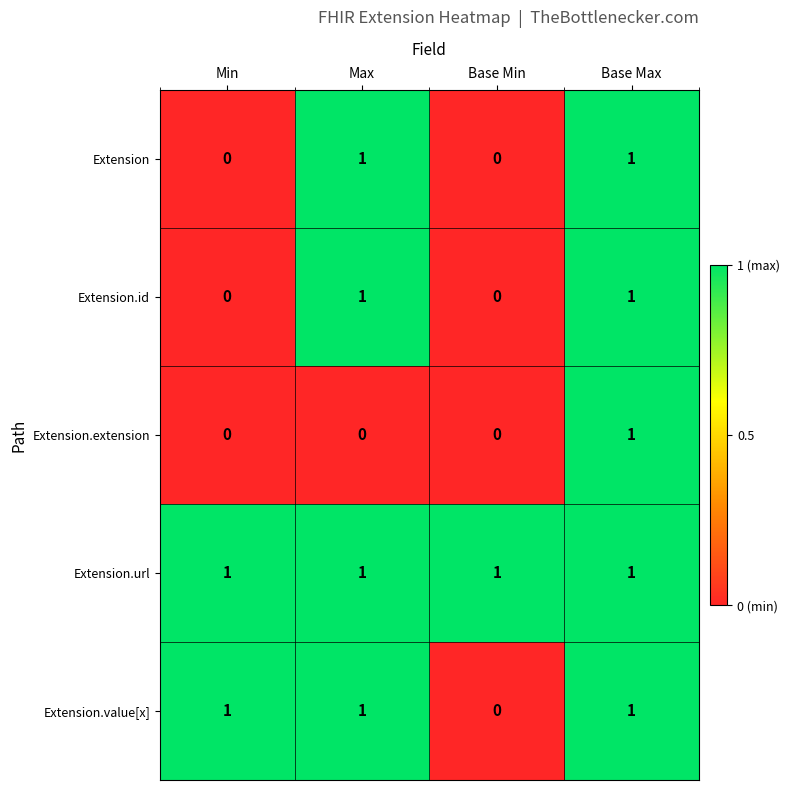

At how many categories does at least one series exceed 0?

4